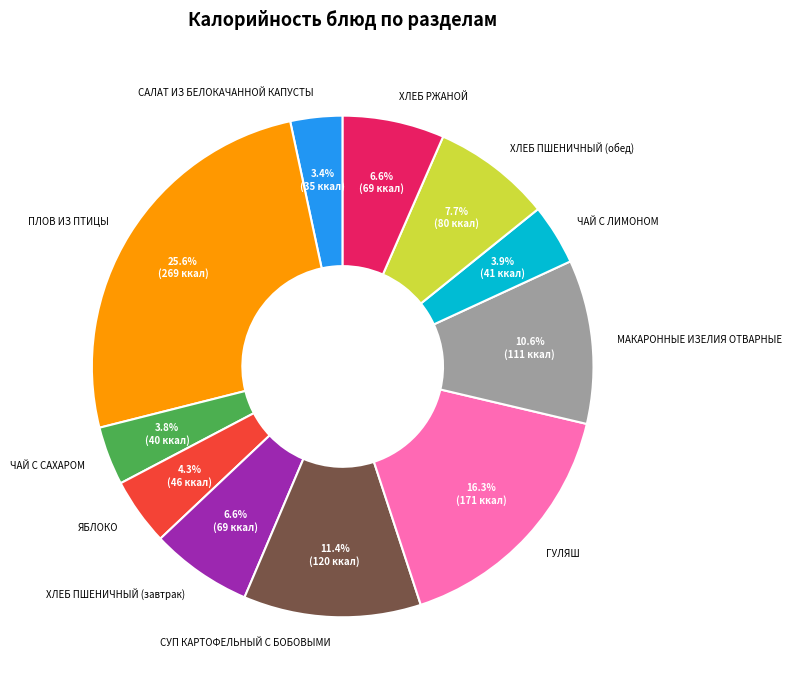

Which has a higher value, ХЛЕБ ПШЕНИЧНЫЙ (завтрак) or ЯБЛОКО?

ХЛЕБ ПШЕНИЧНЫЙ (завтрак)